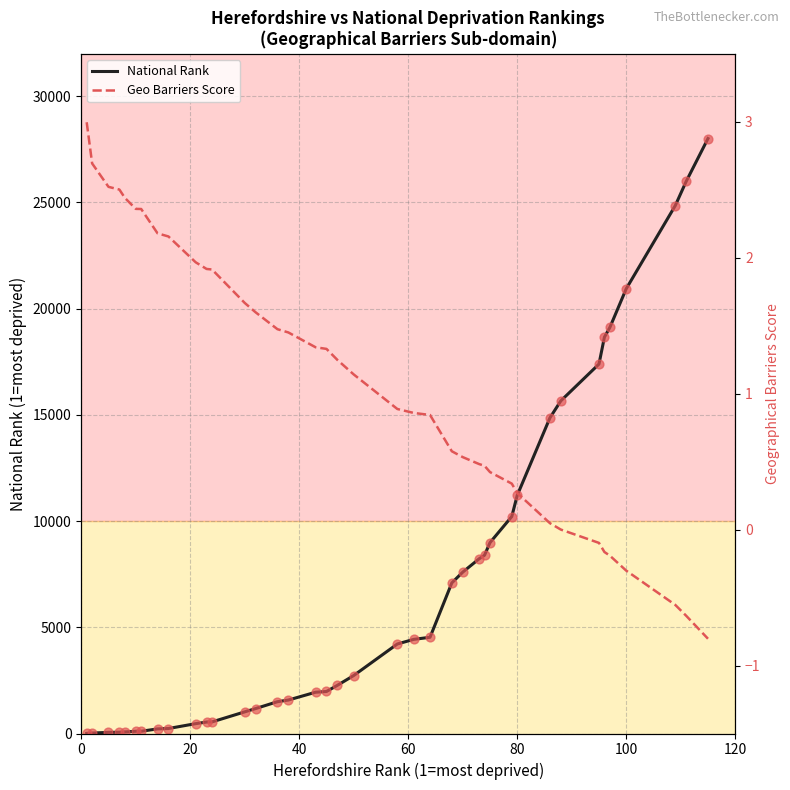

What is the highest value of the National Rank series?

28008